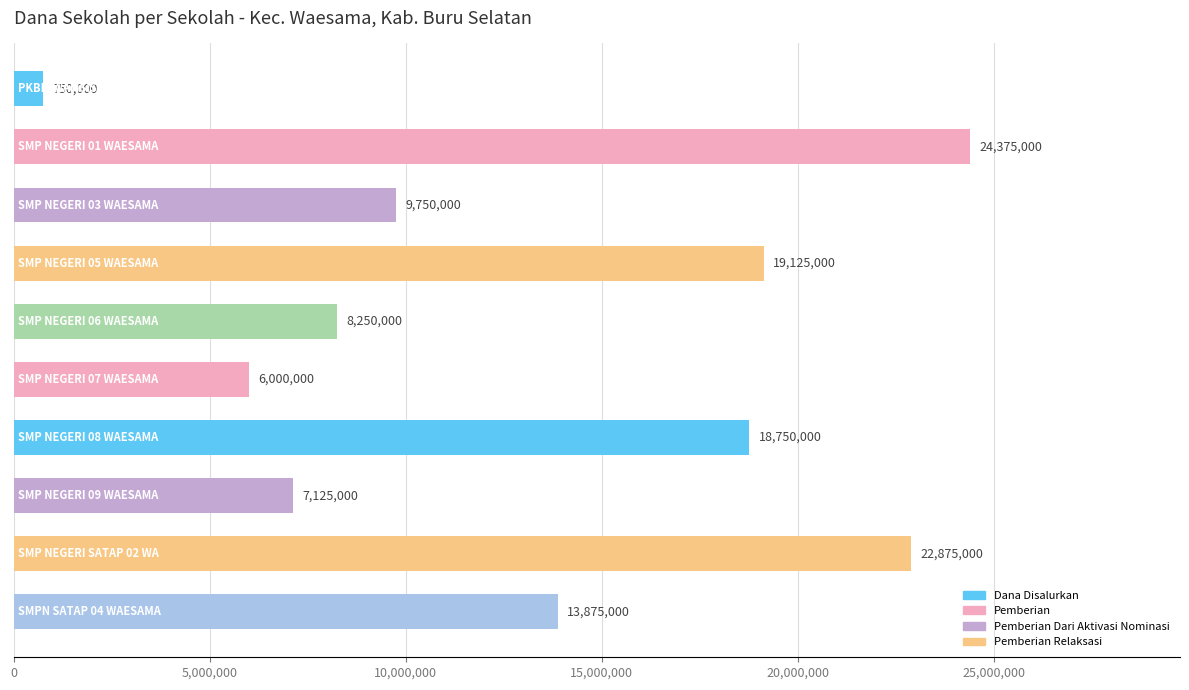

How many bars are there in total?

10